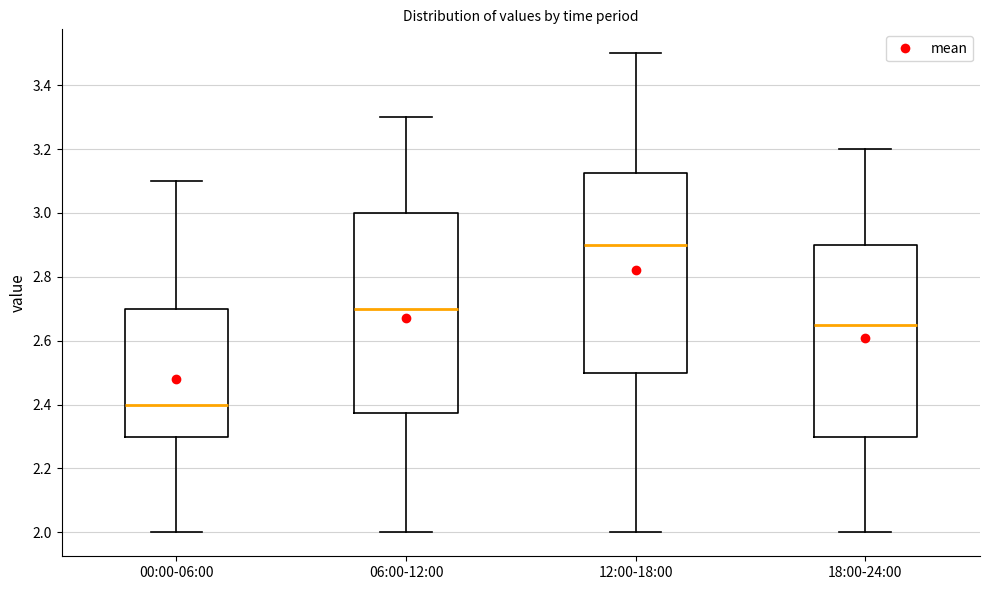

Where is the upper edge of the box for 06:00-12:00 on the y-axis? The values are not printed on the chart, so give them approximately, as read against the axis.

3.00